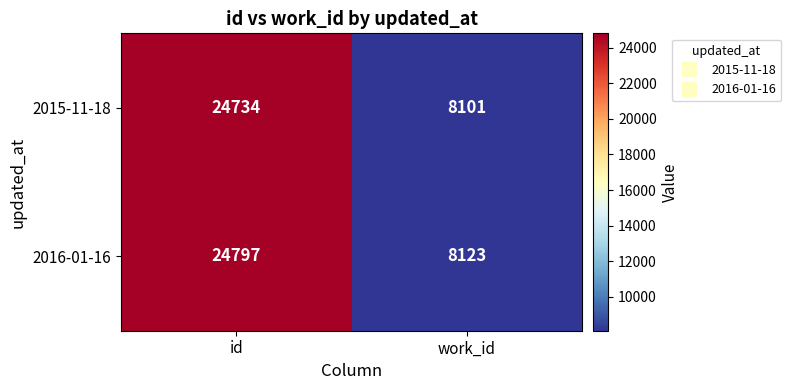

At which category is the sum across all series the highest?

id